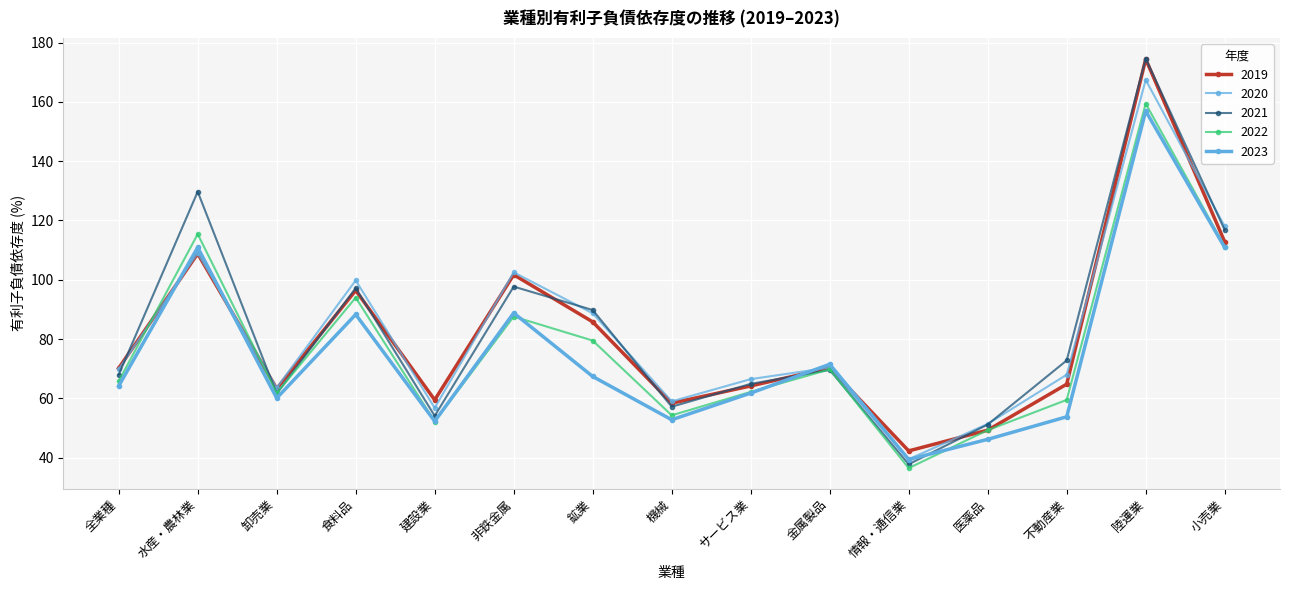

Where does the 2020 series first go above 69?

全業種